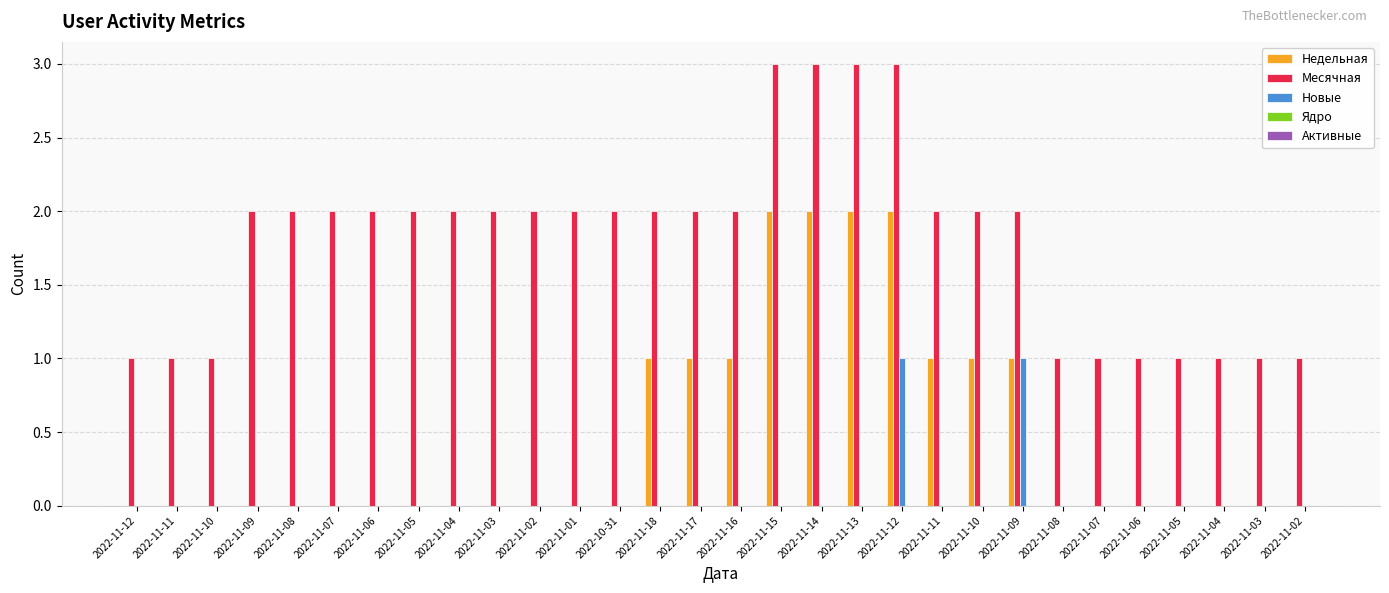

What is the highest value of the Новые series?

1